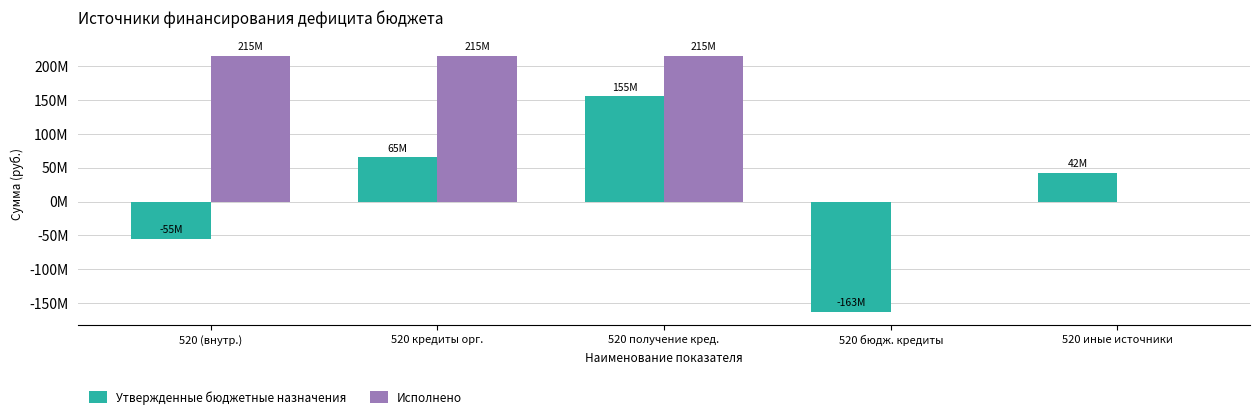

True or false: Исполнено has a value of 0 at 520 иные источники.

True